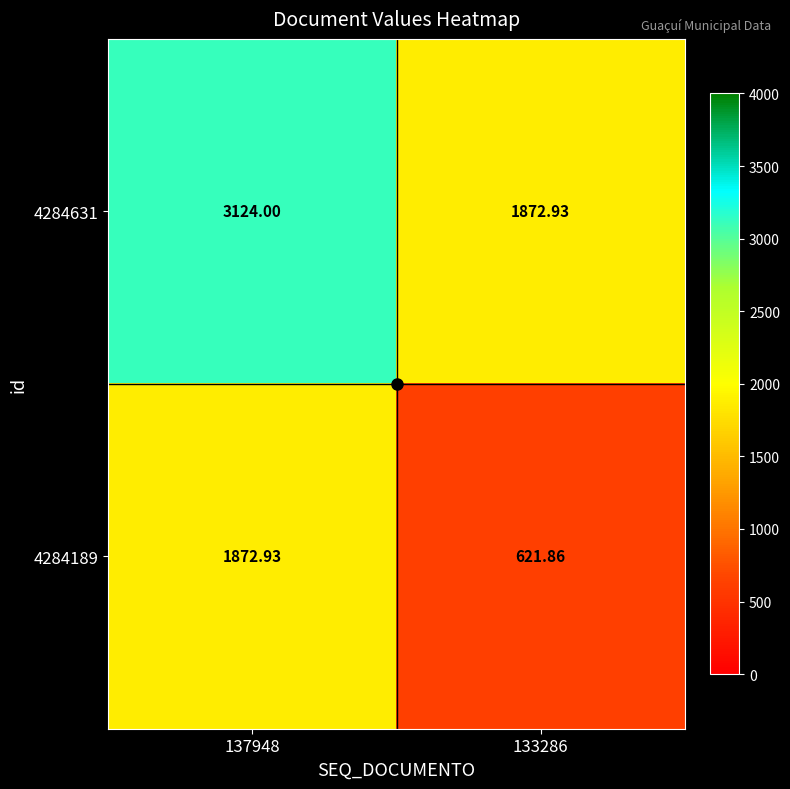

Is the value of 4284631 at 137948 greater than the value of 4284189 at 133286?

Yes